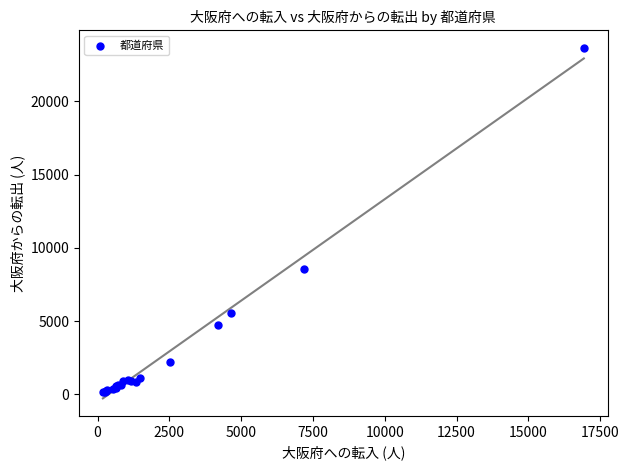

What Y value in the scatter plot is closest to 11903?

8566